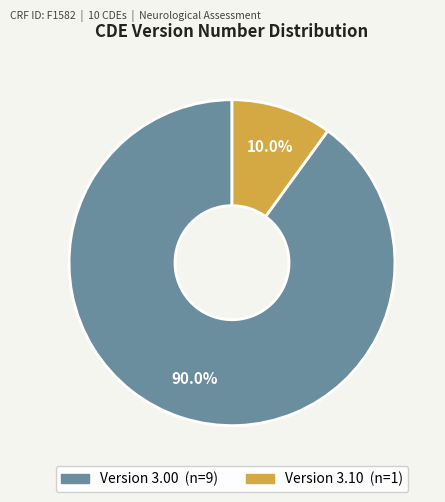

Is there any slice that represents more than half of the pie?

Yes